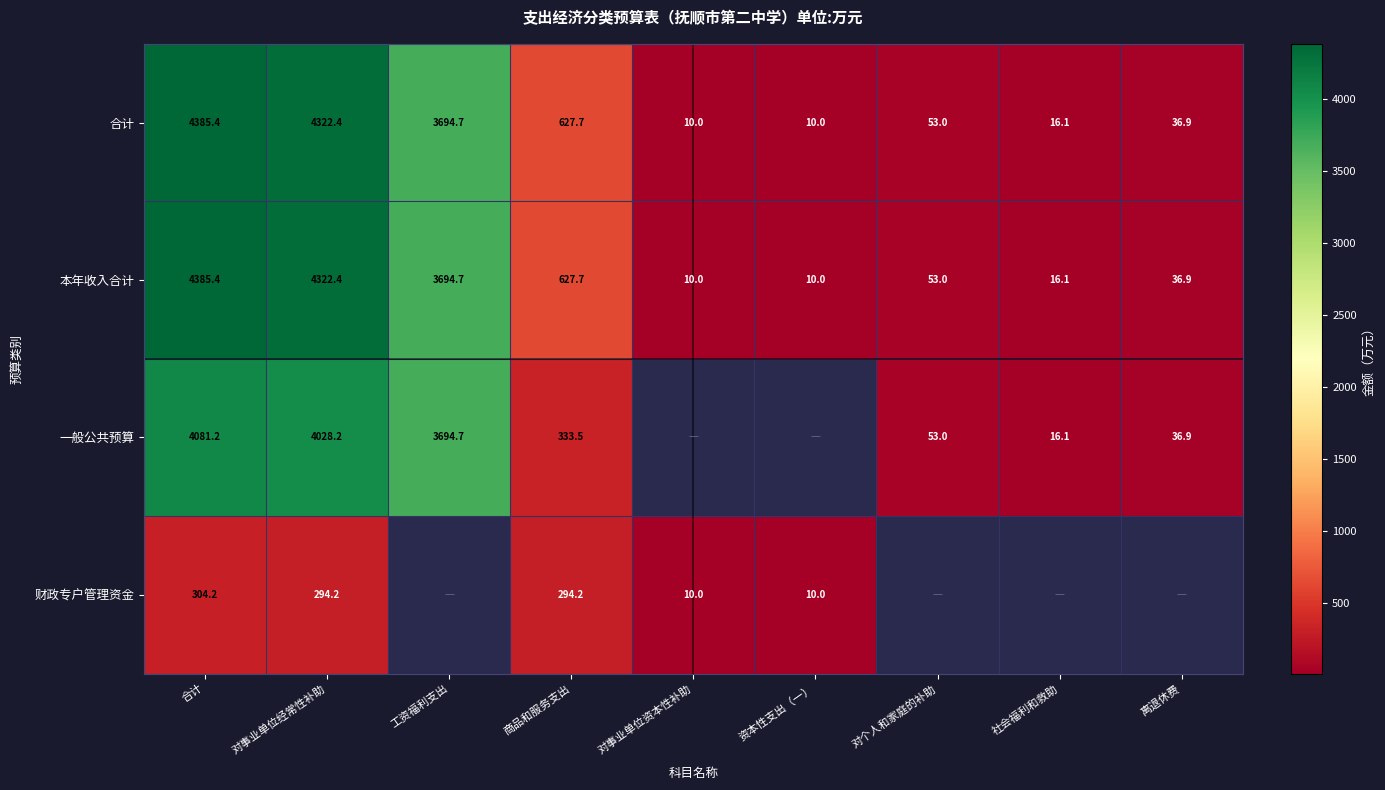

Is the value of 一般公共预算 at 合计 greater than the value of 财政专户管理资金 at 合计?

Yes